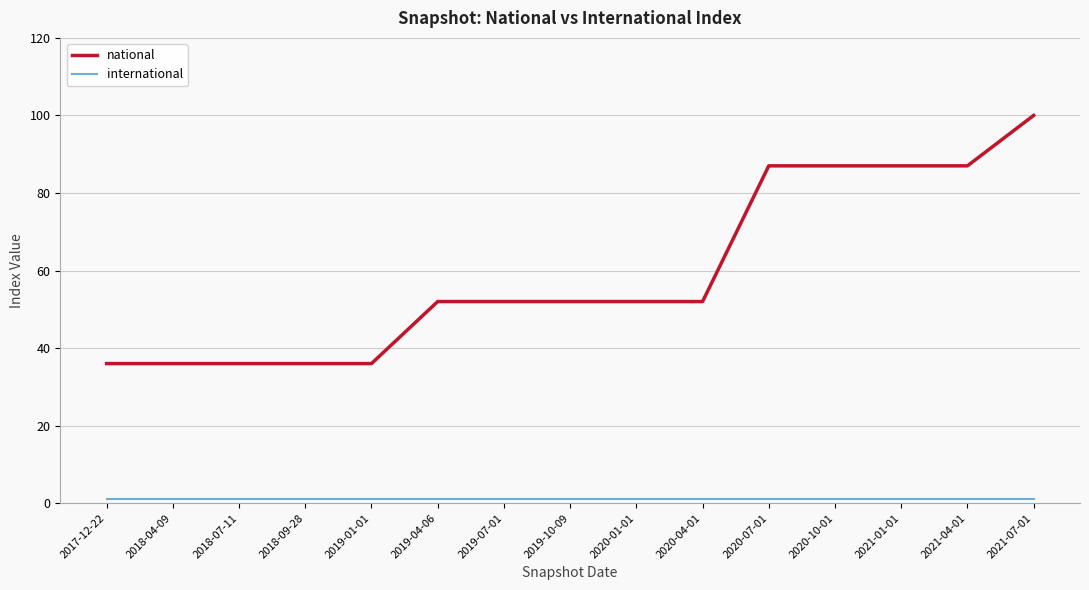

Which series changed the most between 2017-12-22 and 2020-04-01?

national